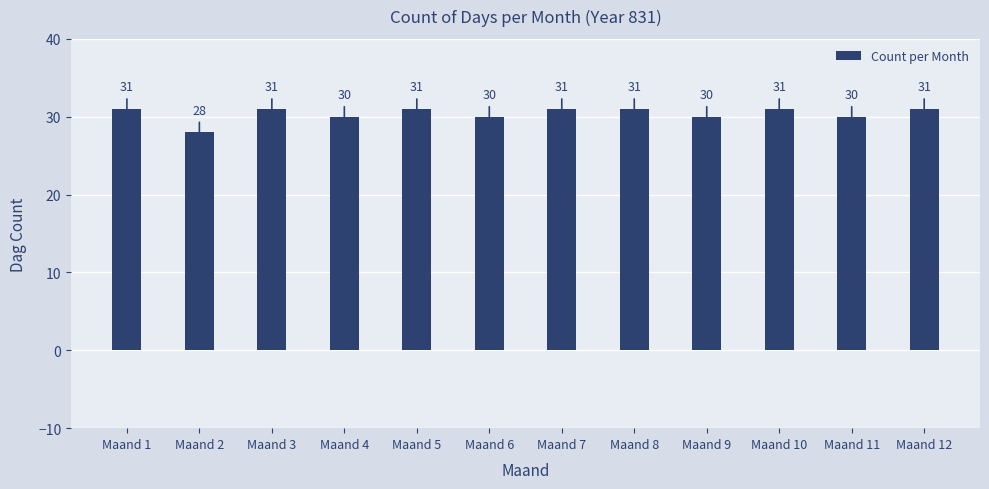

What is the difference between the values at Maand 5 and Maand 4?

1